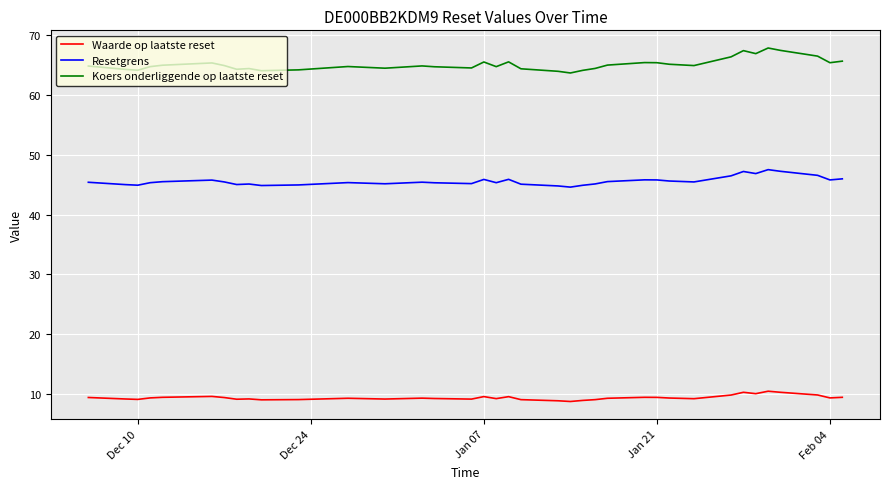

List the series in order of their overall mean, lowest first.

Waarde op laatste reset, Resetgrens, Koers onderliggende op laatste reset